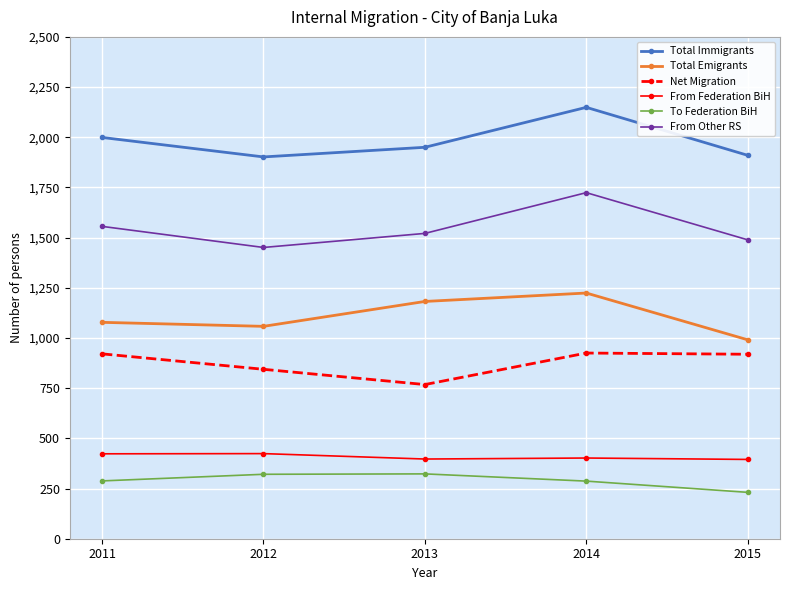

What is the sum of all Total Immigrants values?

9910